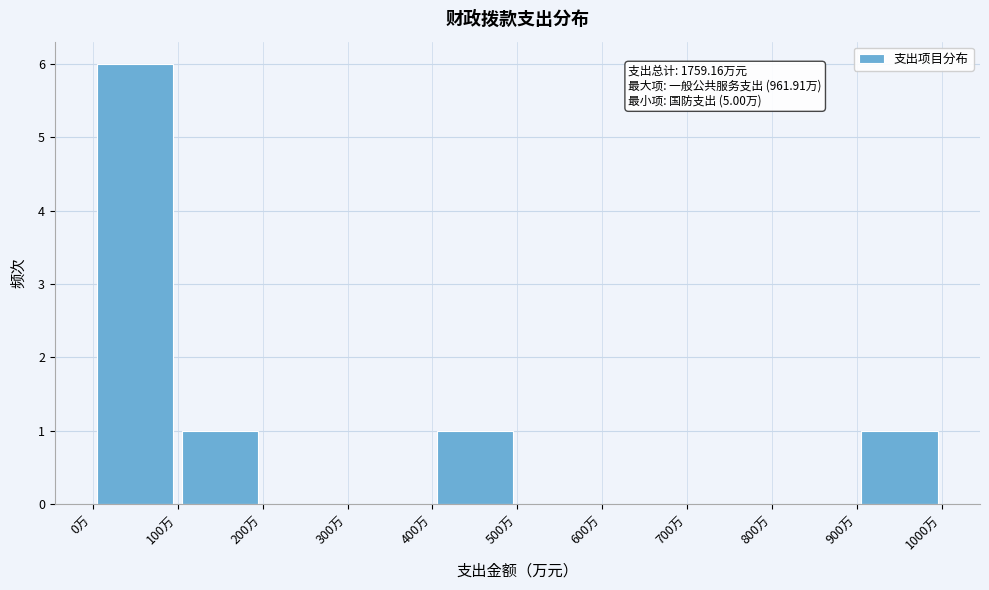

Which range on the x-axis has the tallest bar?

0 to 100